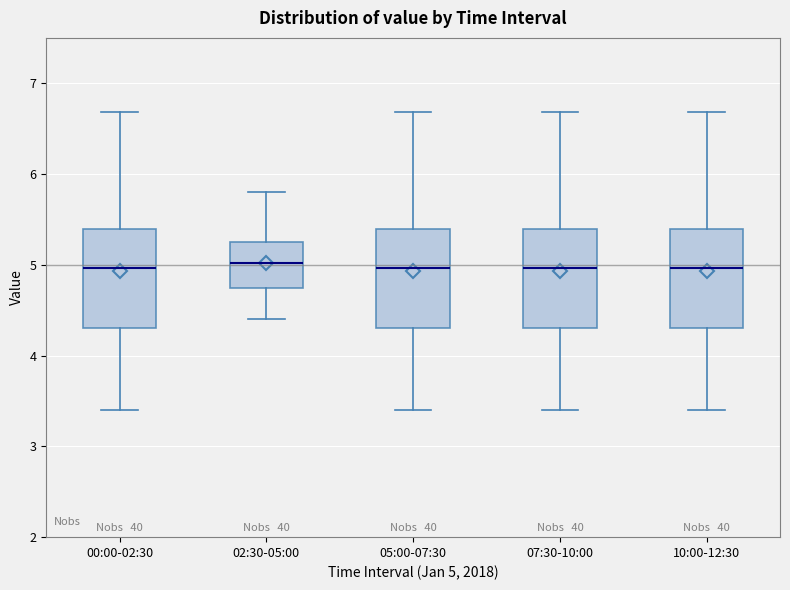

Reading left to right, read every box against the y-axis: the position of its median line, the range the box covers, and the ends of its whiskers. The values are not printed on the chart, so give them approximately, as read against the axis.

00:00-02:30: median 5.0, box 4.3 to 5.4, whiskers 3.4 to 6.7
02:30-05:00: median 5.0, box 4.8 to 5.3, whiskers 4.4 to 5.8
05:00-07:30: median 5.0, box 4.3 to 5.4, whiskers 3.4 to 6.7
07:30-10:00: median 5.0, box 4.3 to 5.4, whiskers 3.4 to 6.7
10:00-12:30: median 5.0, box 4.3 to 5.4, whiskers 3.4 to 6.7